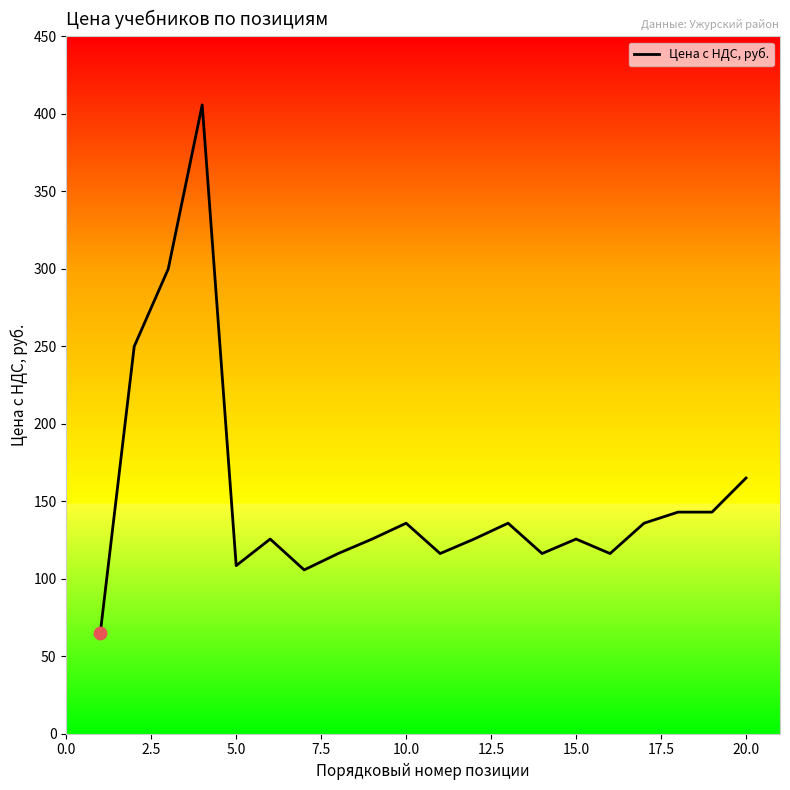

What is the difference between the maximum and minimum values?

341.1